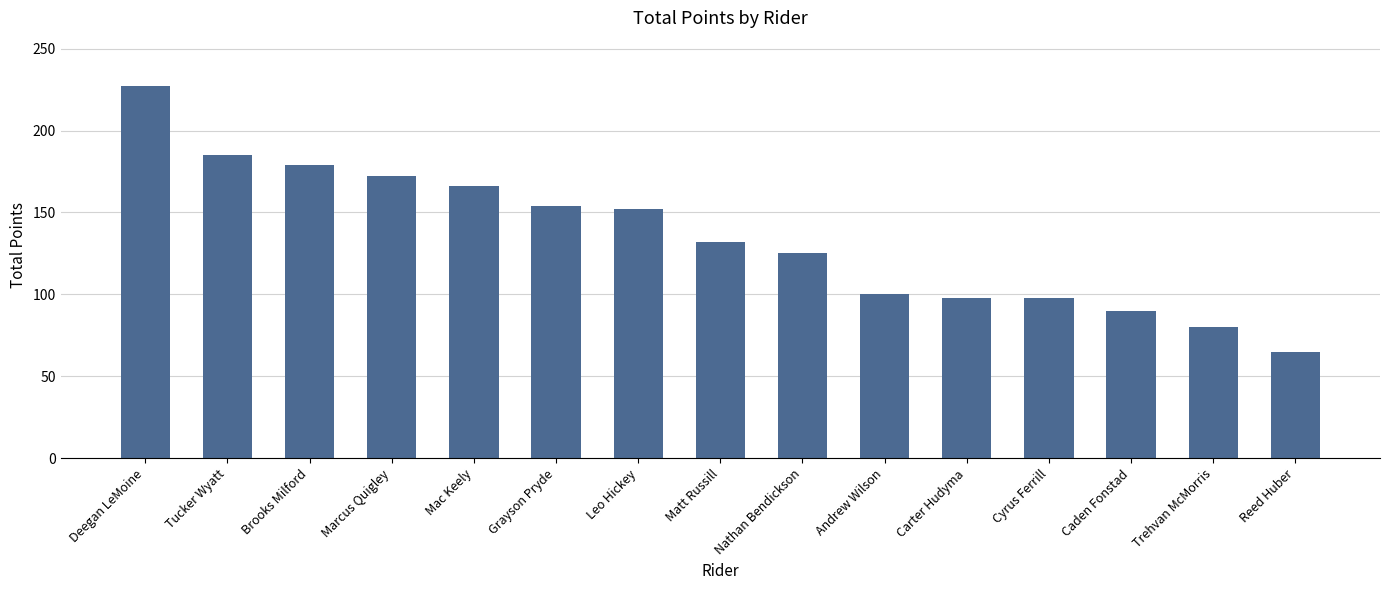

What is the difference between the maximum and minimum values?

162